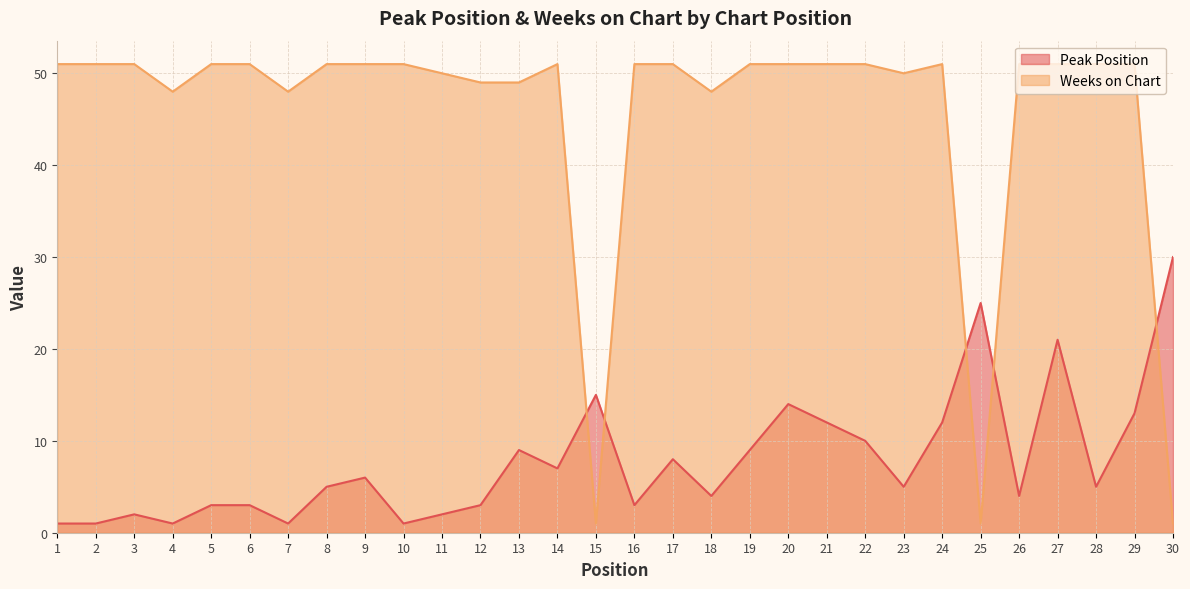

Reading left to right, what are all the values shown in this chart?

Peak Position: 1=1	2=1	3=2	4=1	5=3	6=3	7=1	8=5	9=6	10=1	11=2	12=3	13=9	14=7	15=15	16=3	17=8	18=4	19=9	20=14	21=12	22=10	23=5	24=12	25=25	26=4	27=21	28=5	29=13	30=30
Weeks on Chart: 1=51	2=51	3=51	4=48	5=51	6=51	7=48	8=51	9=51	10=51	11=50	12=49	13=49	14=51	15=1	16=51	17=51	18=48	19=51	20=51	21=51	22=51	23=50	24=51	25=1	26=51	27=51	28=51	29=51	30=1